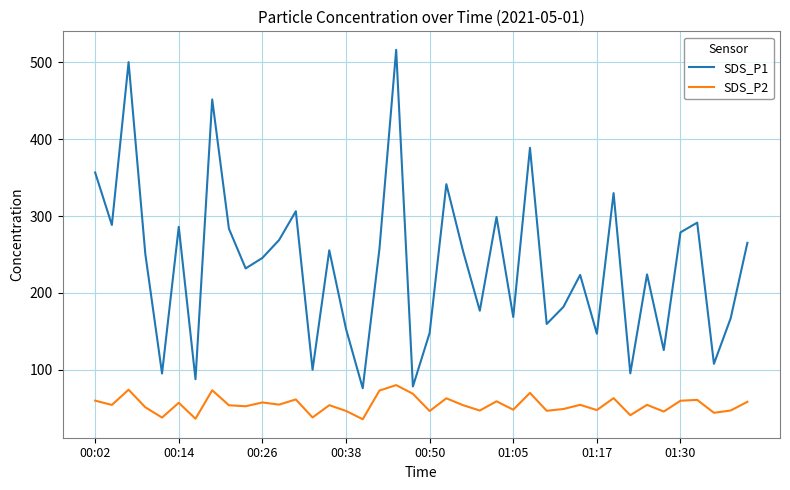

Which series has the largest total across all categories?

SDS_P1